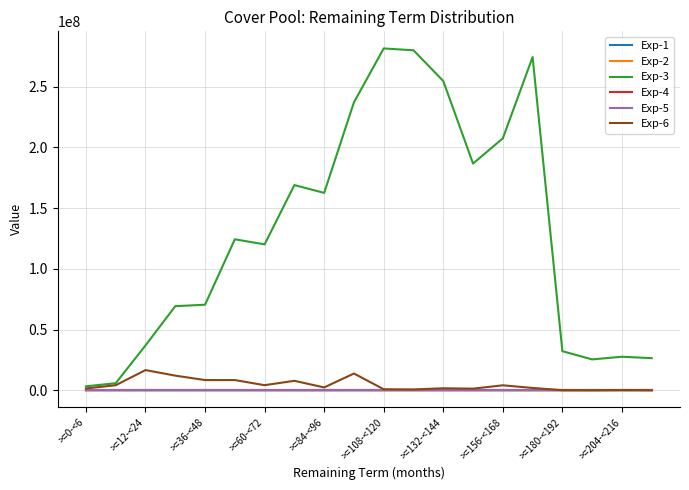

What is the maximum value shown in the chart?

281528381.0